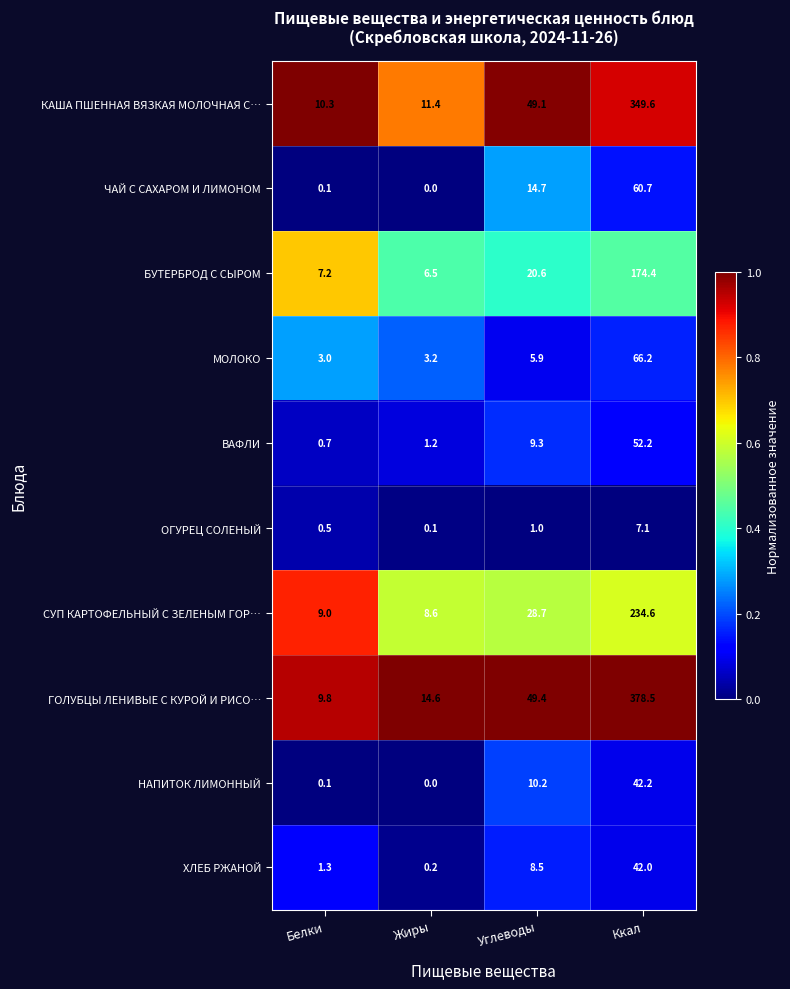

Which label corresponds to the smallest value in the chart?

Жиры